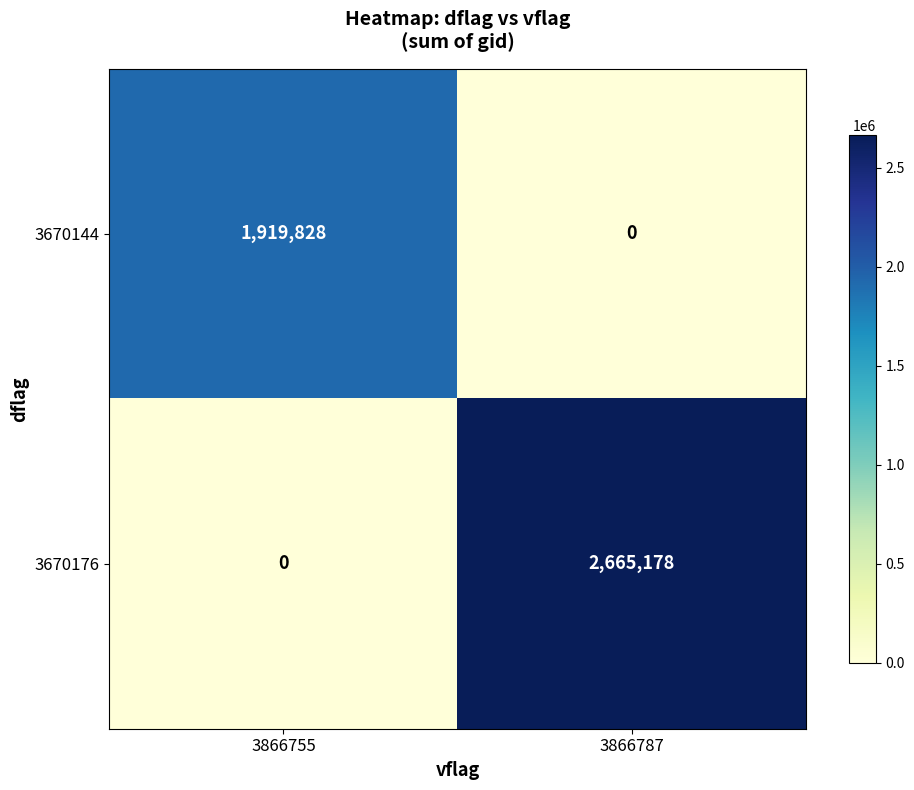

Which series changed the most between 3866755 and 3866787?

3670176